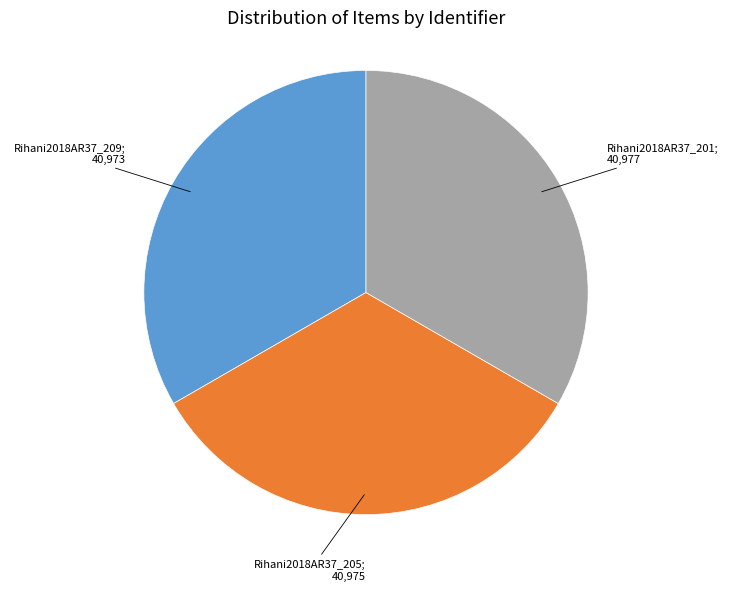

Is there a majority slice in this chart?

No